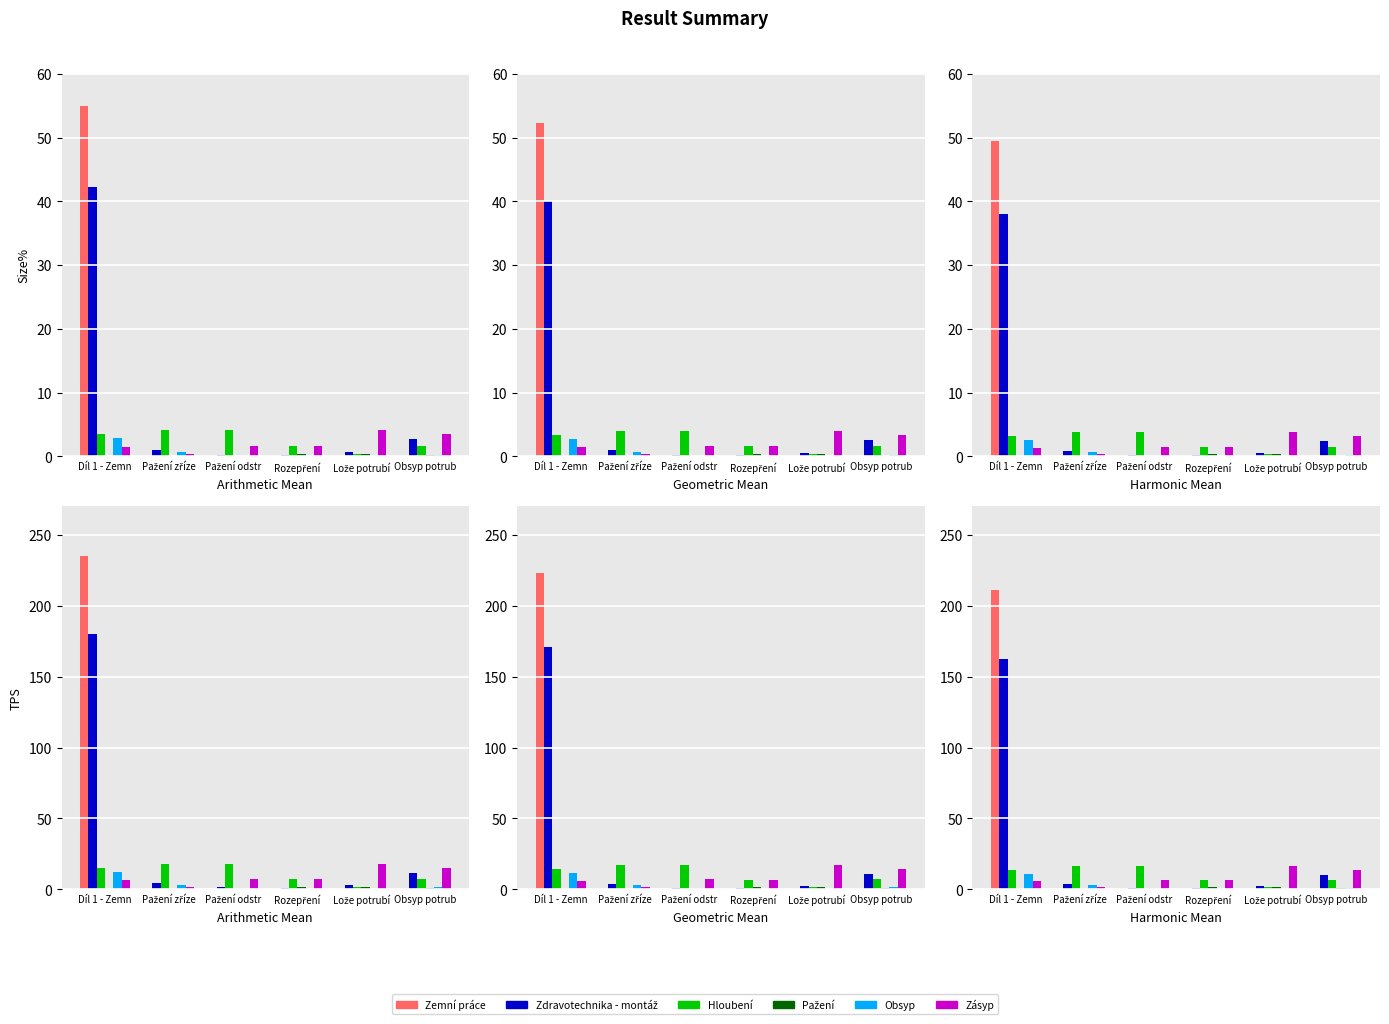

What is the difference between the maximum and minimum values in the Zásyp series?

14.7